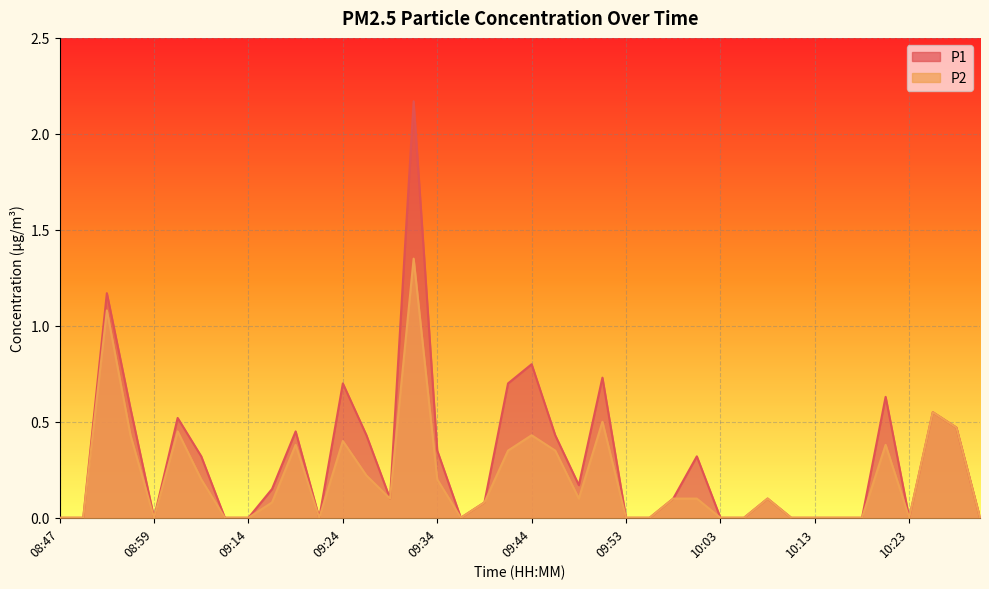

What is the difference between the second highest and minimum values in the P1 series?

1.2